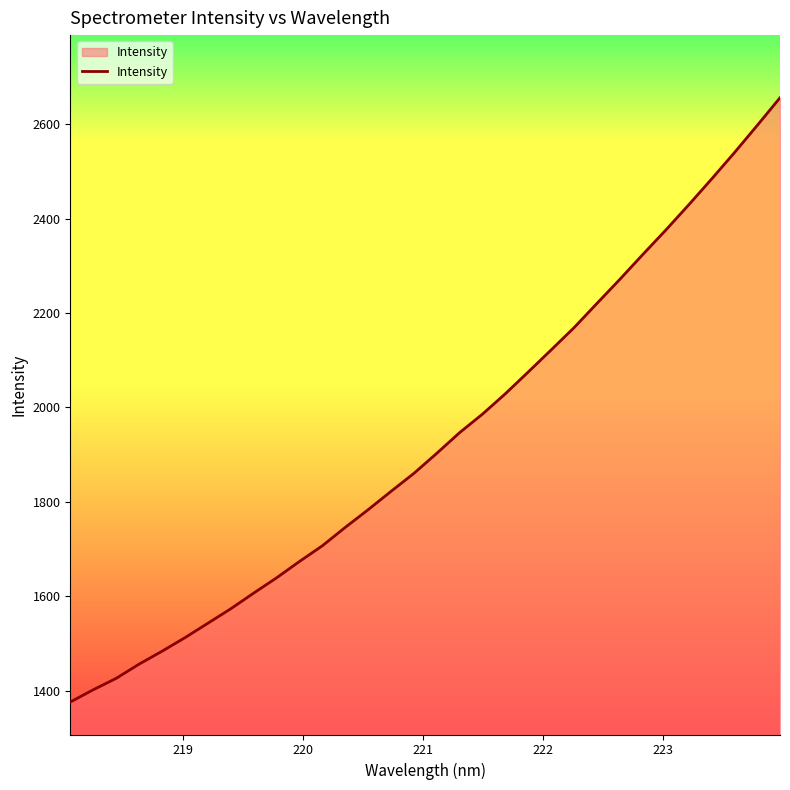

What is the minimum value shown in the chart?

1375.7